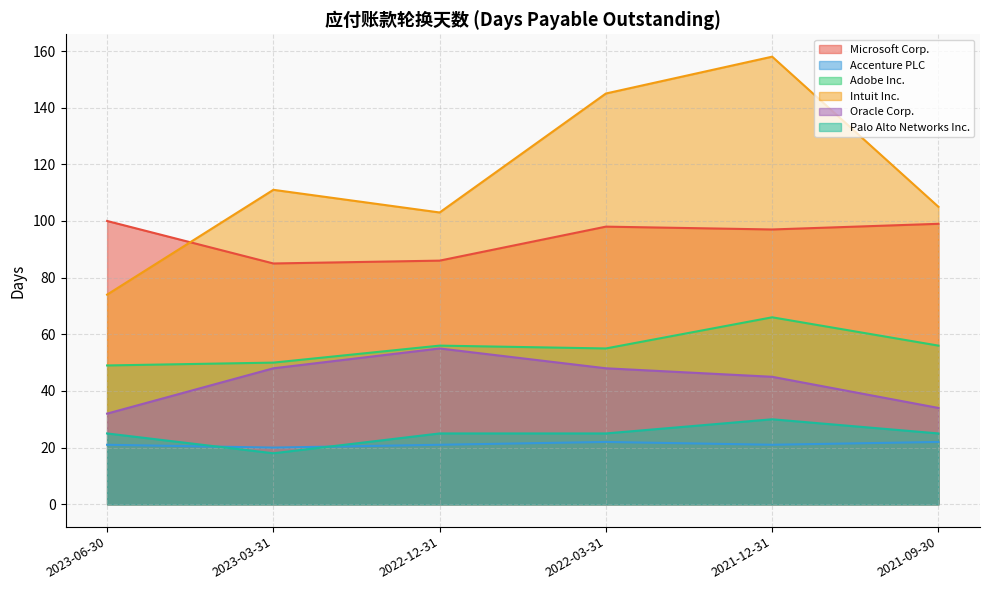

Reading left to right, transcribe all the data shown in this chart.

Microsoft Corp.: 2023-06-30=100	2023-03-31=85	2022-12-31=86	2022-03-31=98	2021-12-31=97	2021-09-30=99
Accenture PLC: 2023-06-30=21	2023-03-31=20	2022-12-31=21	2022-03-31=22	2021-12-31=21	2021-09-30=22
Adobe Inc.: 2023-06-30=49	2023-03-31=50	2022-12-31=56	2022-03-31=55	2021-12-31=66	2021-09-30=56
Intuit Inc.: 2023-06-30=74	2023-03-31=111	2022-12-31=103	2022-03-31=145	2021-12-31=158	2021-09-30=105
Oracle Corp.: 2023-06-30=32	2023-03-31=48	2022-12-31=55	2022-03-31=48	2021-12-31=45	2021-09-30=34
Palo Alto Networks Inc.: 2023-06-30=25	2023-03-31=18	2022-12-31=25	2022-03-31=25	2021-12-31=30	2021-09-30=25